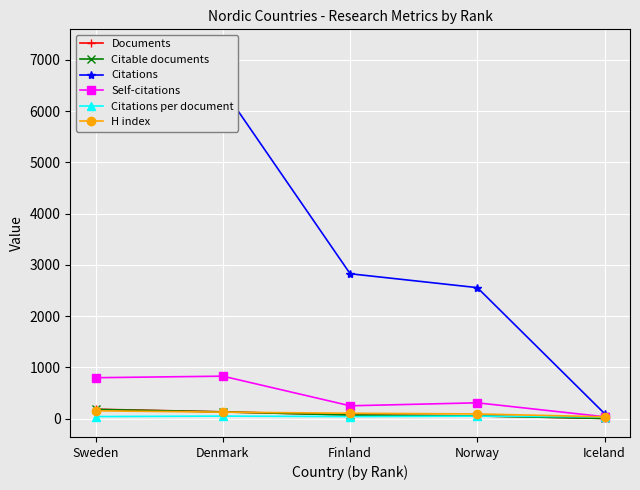

What is the highest value of the Self-citations series?

828.0